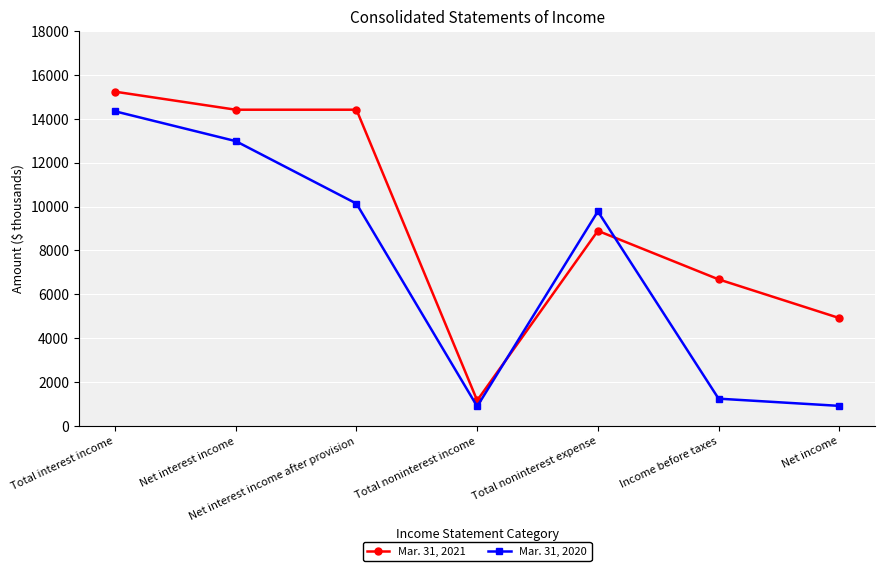

Between Net interest income and Net income, which series saw the biggest shift?

Mar. 31, 2020